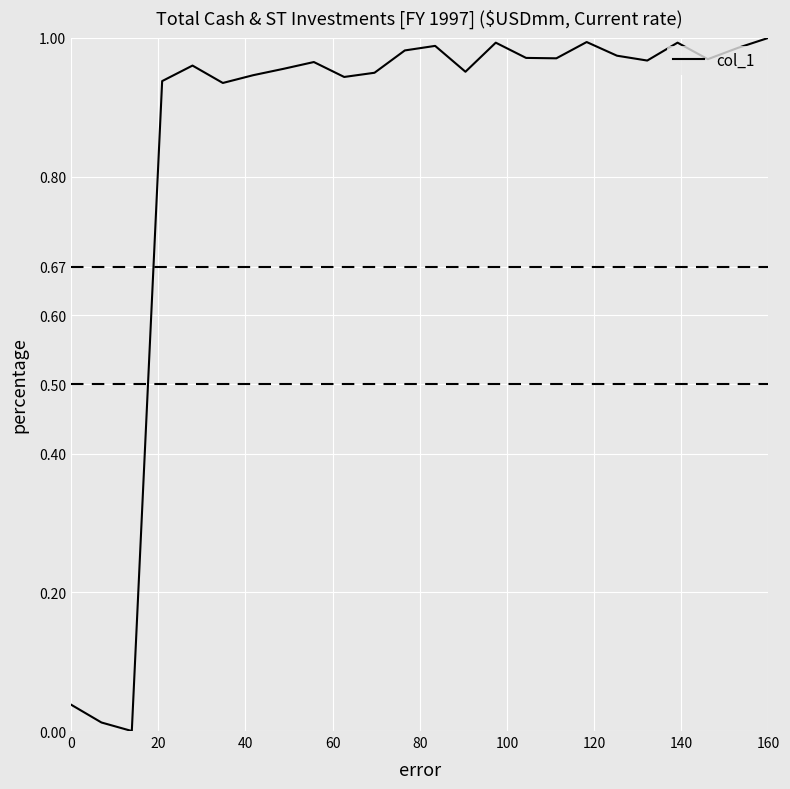

Is it true that the value at 160 is 1.3?

False